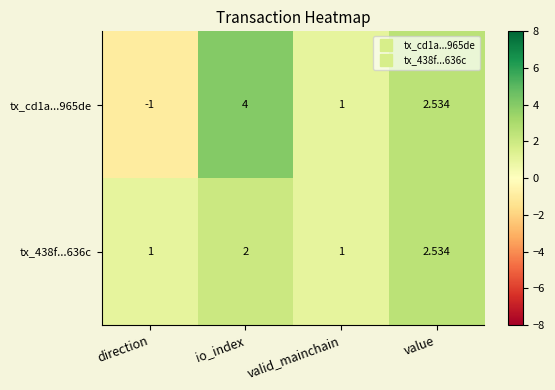

Is the value of tx_438f...636c at value greater than the value of tx_cd1a...965de at direction?

Yes